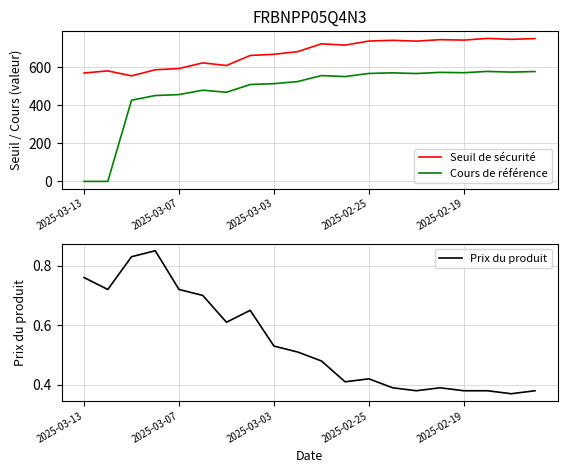

What is the sum of the Prix du produit values at 15 and 9?

0.9